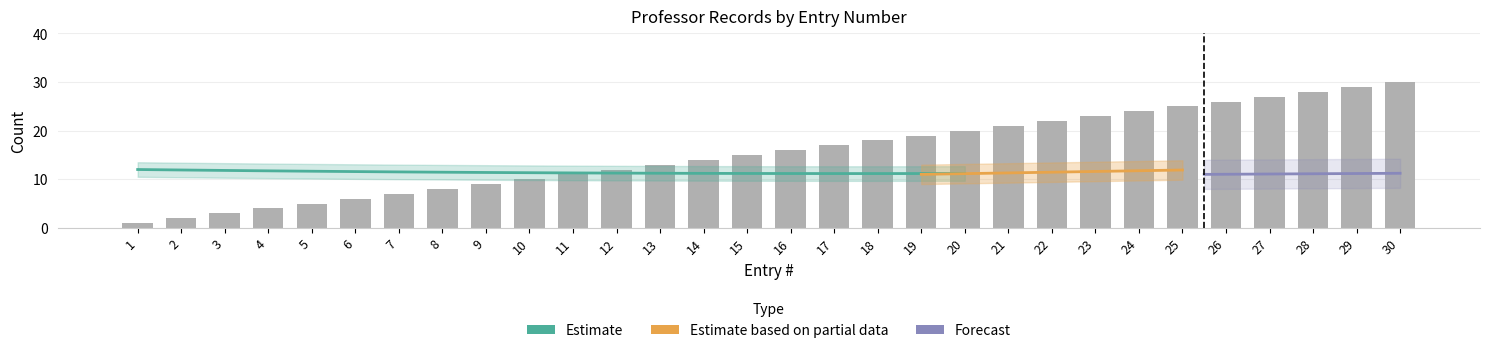

What is the value of the 24th bar from the left?

24